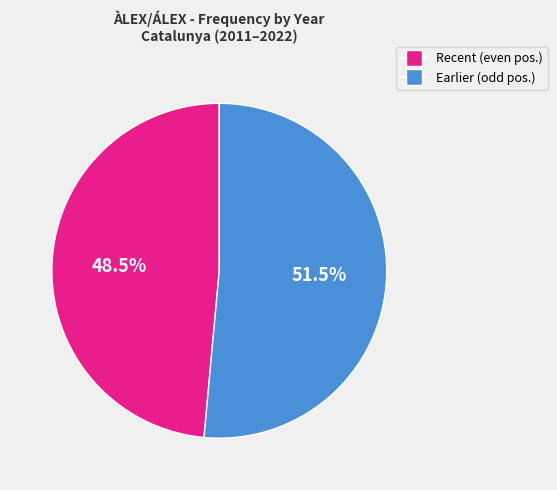

Is there a majority slice in this chart?

Yes